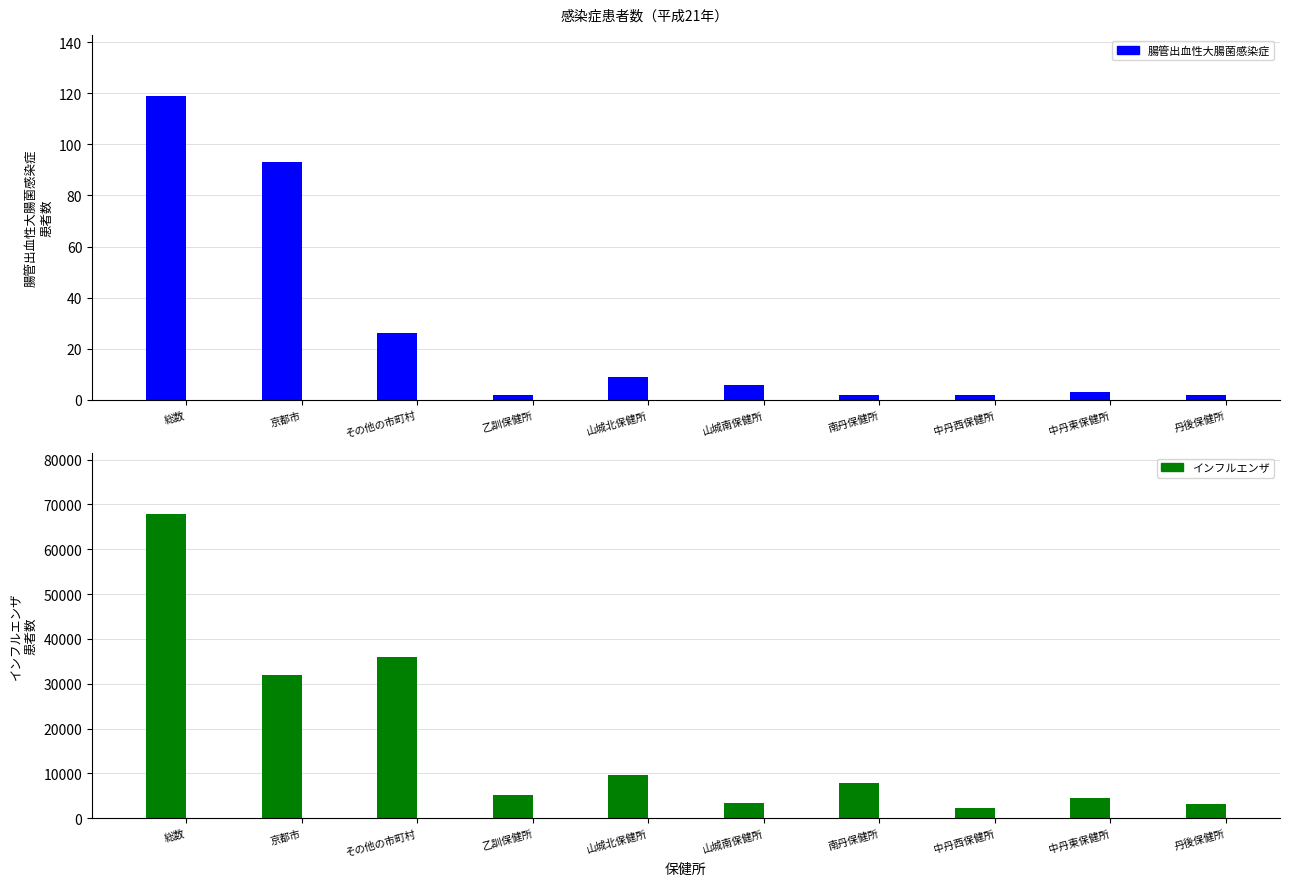

Between その他の市町村 and 乙訓保健所, which series saw the biggest shift?

インフルエンザ